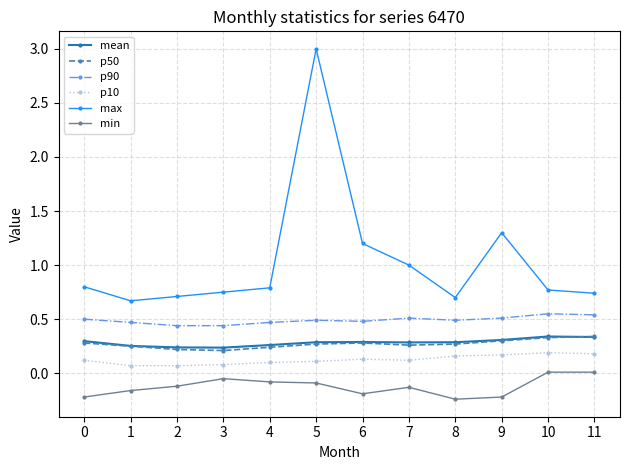

Which series has the largest range (max minus min)?

max